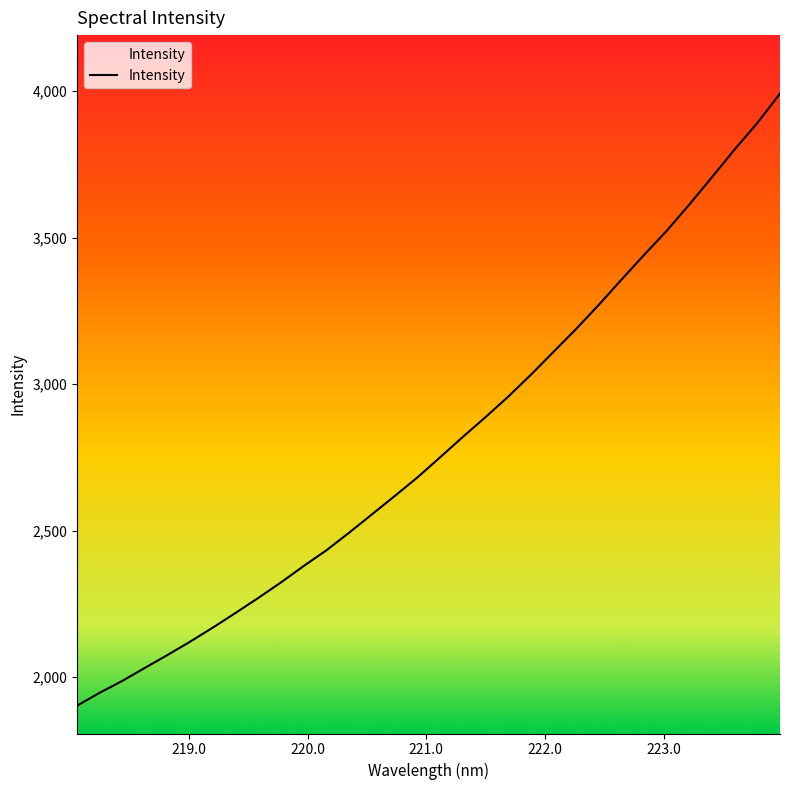

How many distinct data groups are displayed?

1